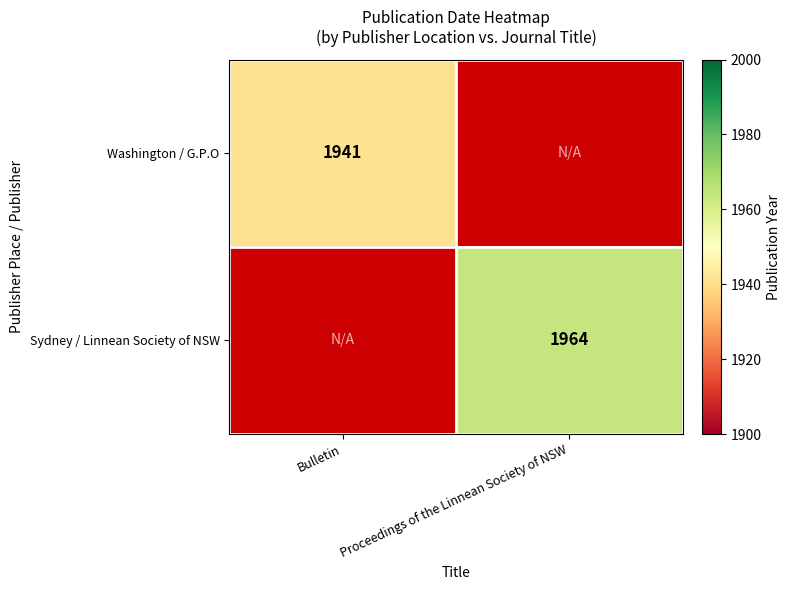

Is the value of Washington / G.P.O at Bulletin greater than the value of Sydney / Linnean Society of NSW at Proceedings of the Linnean Society of NSW?

No